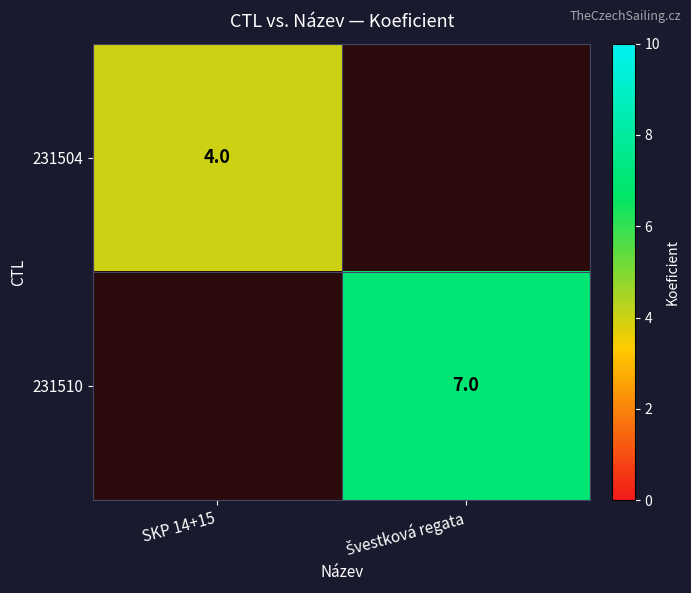

The value of 231504 at SKP 14+15 is 4. True or false?

True